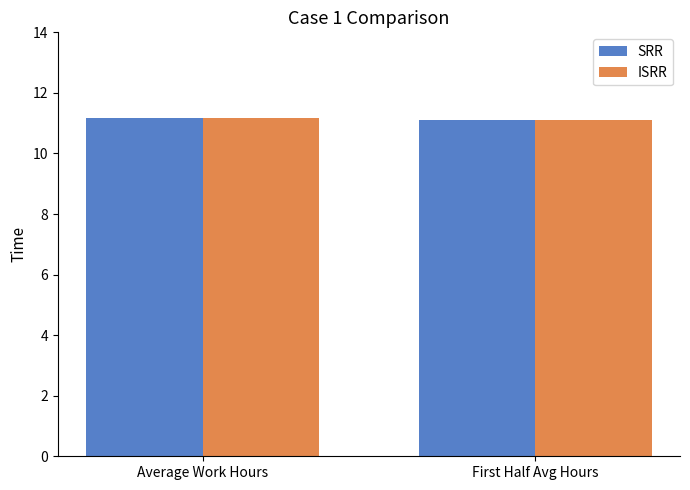

Reading right to left, extract all data points from this chart.

SRR: 11.1	11.2
ISRR: 11.1	11.2